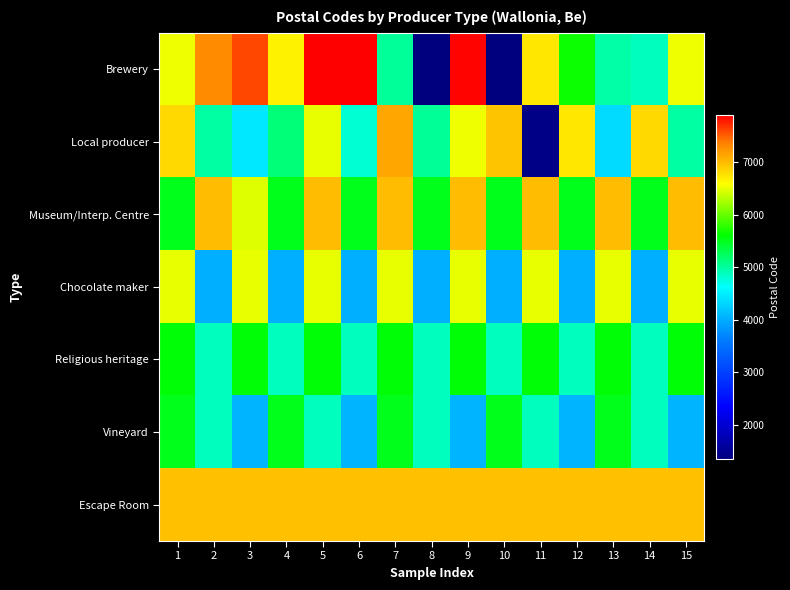

Reading left to right, extract all data points from this chart.

Brewery: 1=6534	2=7300	3=7600	4=6666	5=7904	6=7904	7=5020	8=1360	9=7890	10=1350	11=6730	12=5660	13=4960	14=4880	15=6534
Local producer: 1=6823	2=4980	3=4460	4=5140	5=6500	6=4800	7=7130	8=5030	9=6532	10=6953	11=1410	12=6730	13=4347	14=6823	15=4980
Museum/Interp. Centre: 1=5500	2=6997	3=6464	4=5500	5=6997	6=5500	7=6997	8=5500	9=6997	10=5500	11=6997	12=5500	13=6997	14=5500	15=6997
Chocolate maker: 1=6500	2=4020	3=6500	4=4020	5=6500	6=4020	7=6500	8=4020	9=6500	10=4020	11=6500	12=4020	13=6500	14=4020	15=6500
Religious heritage: 1=5580	2=4880	3=5580	4=4880	5=5580	6=4880	7=5580	8=4880	9=5580	10=4880	11=5580	12=4880	13=5580	14=4880	15=5580
Vineyard: 1=5503	2=4880	3=4051	4=5503	5=4880	6=4051	7=5503	8=4880	9=4051	10=5503	11=4880	12=4051	13=5503	14=4880	15=4051
Escape Room: 1=6982	2=6982	3=6982	4=6982	5=6982	6=6982	7=6982	8=6982	9=6982	10=6982	11=6982	12=6982	13=6982	14=6982	15=6982